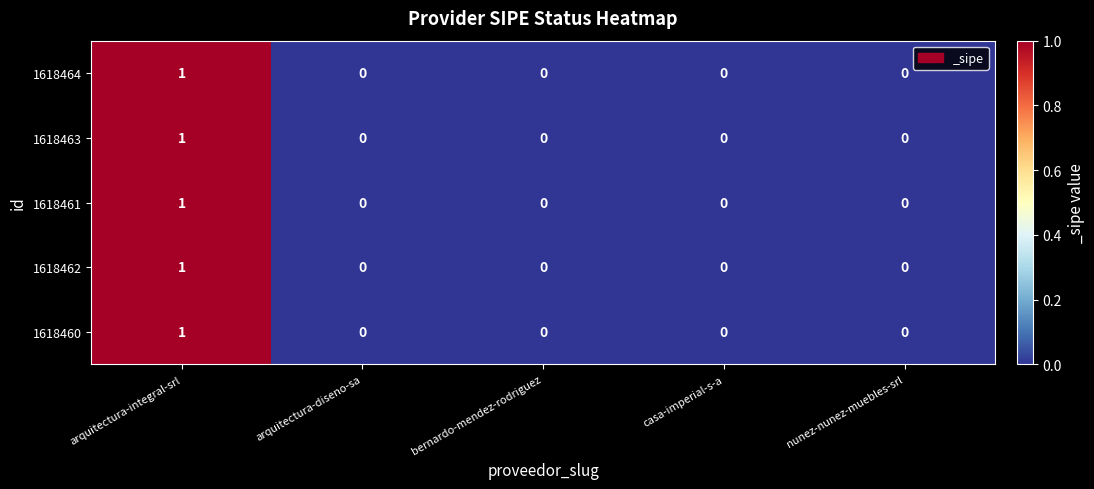

How many 1618463 values are between 0 and 1?

5